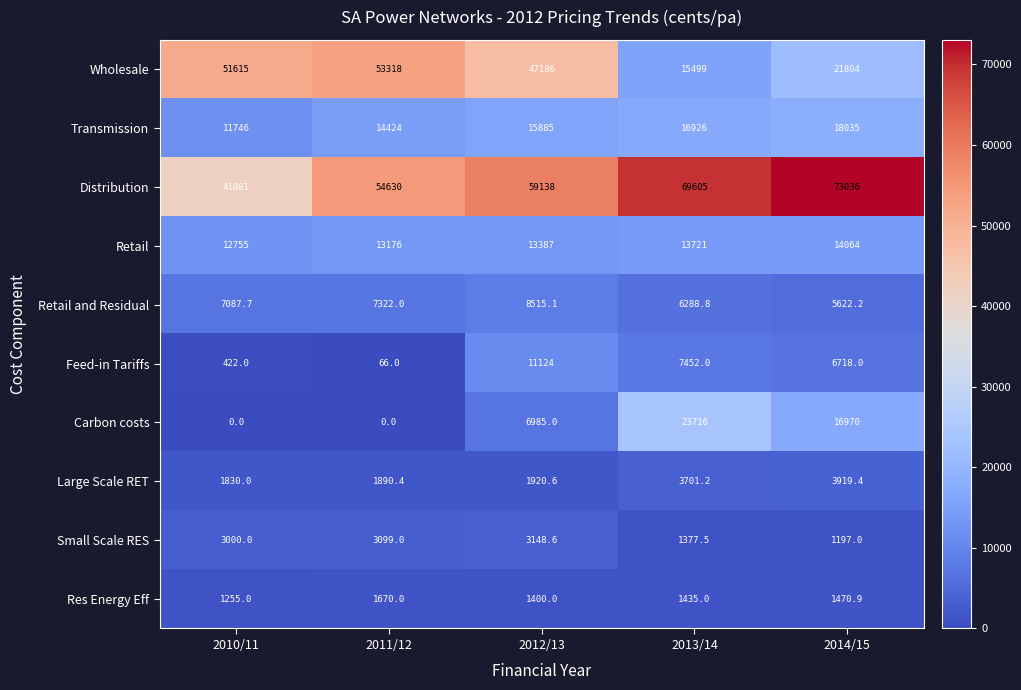

The Large Scale RET series shows 1923.3 at 2014/15. True or false?

False